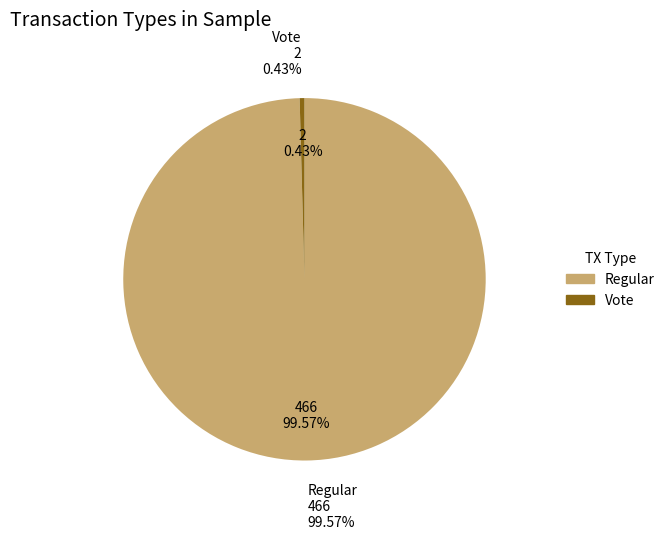

Approximately how many times larger is the value at Regular compared to Vote?

233.0